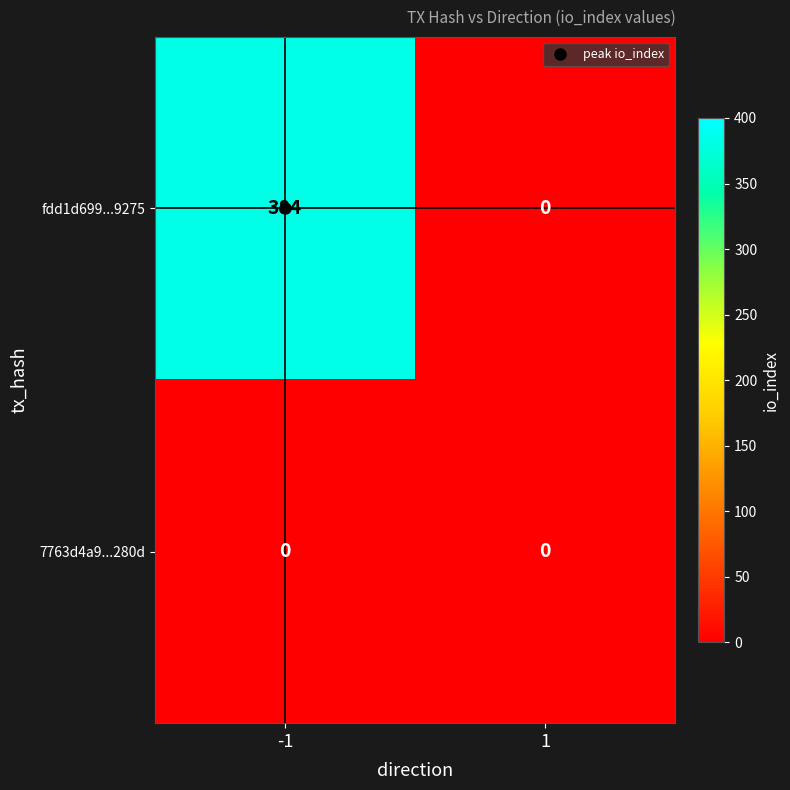

Between -1 and 1, which series saw the biggest shift?

fdd1d699...9275